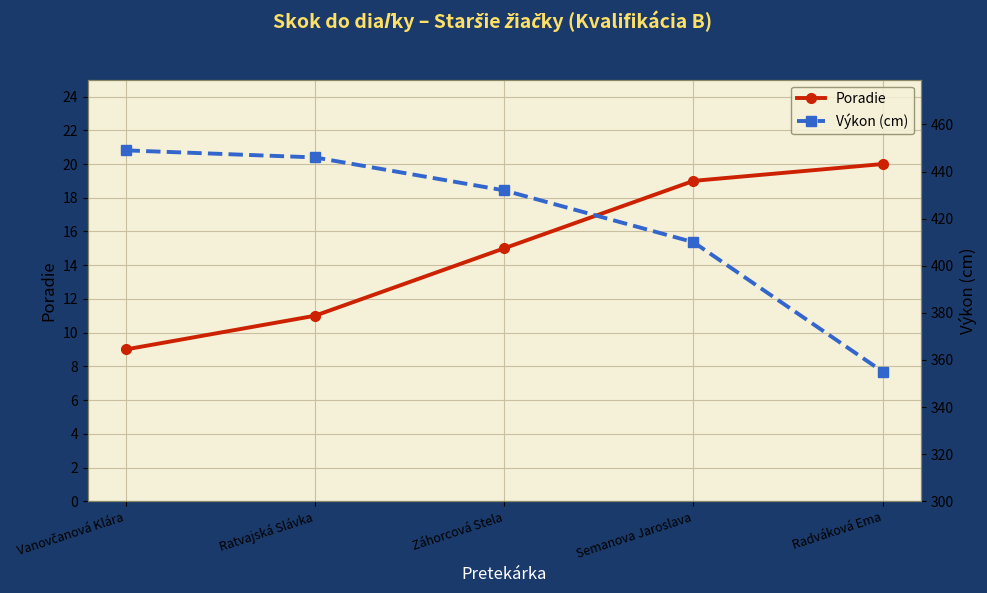

Reading right to left, what are all the values shown in this chart?

Poradie: 20	19	15	11	9
Výkon (cm): 355	410	432	446	449